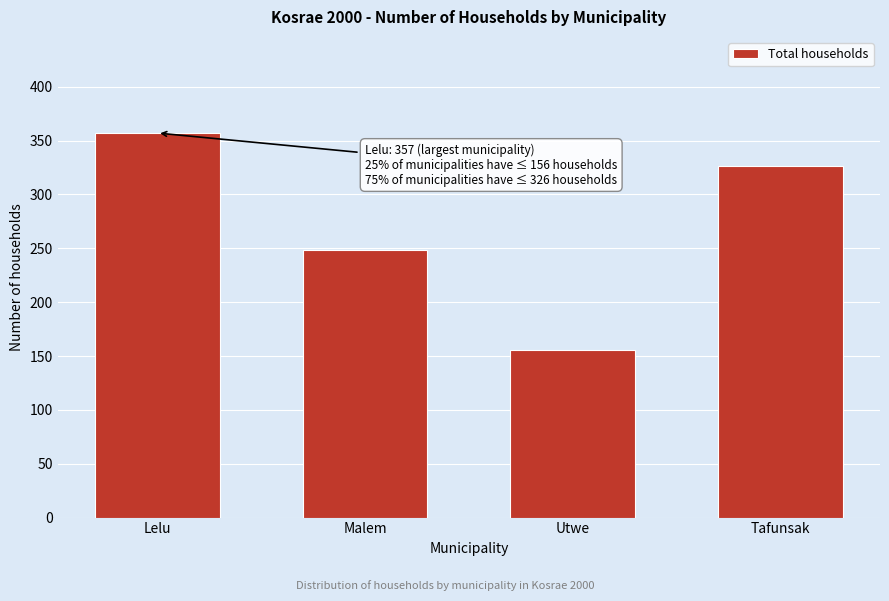

Reading right to left, extract all data points from this chart.

Tafunsak=326	Utwe=156	Malem=248	Lelu=357